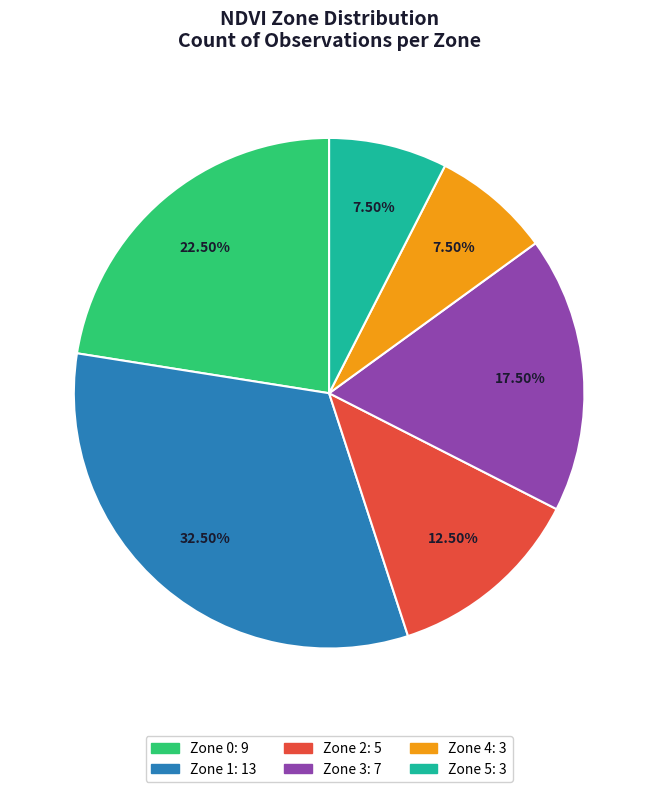

Approximately how many times larger is the value at Zone 1 compared to Zone 3?

1.9